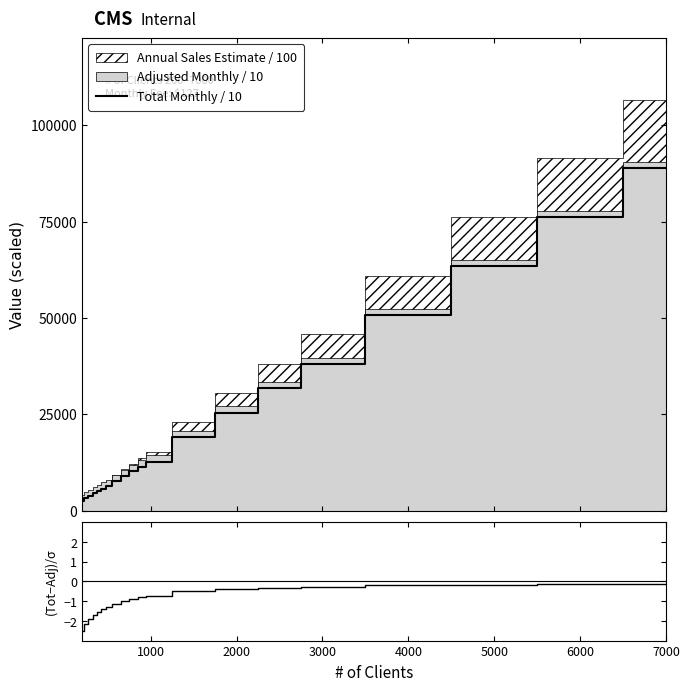

True or false: Total Monthly / 10 and (Total-Adjusted)/σ intersect in this chart.

False